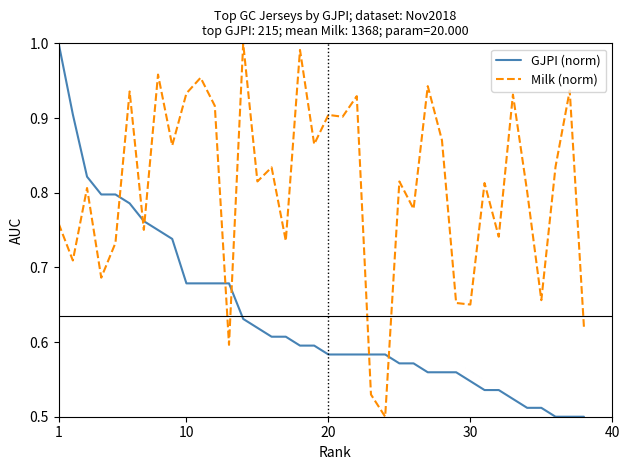

What is the difference between the second highest and minimum values in the GJPI (norm) series?

0.4